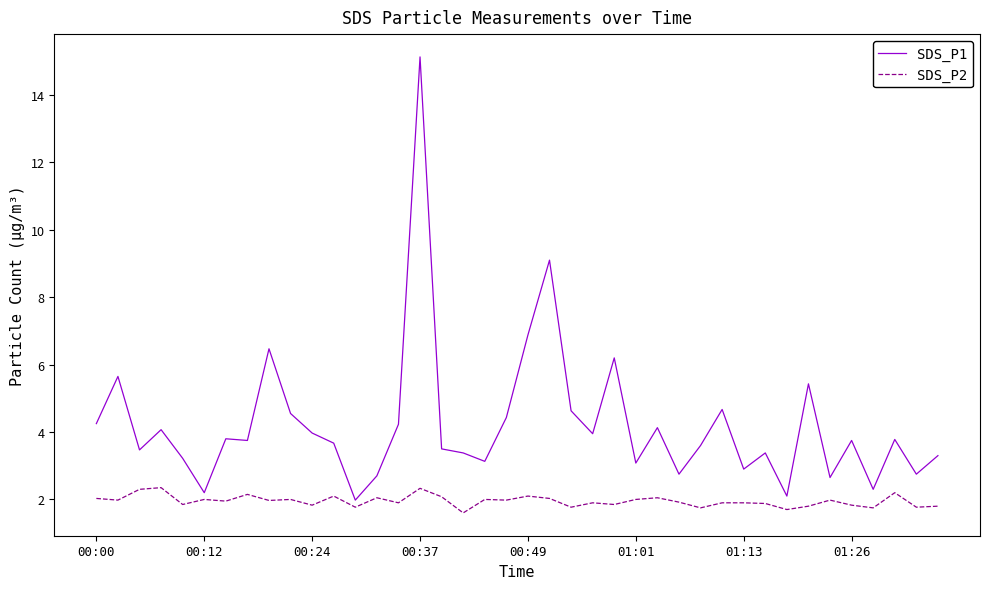

What is the sum of all SDS_P2 values?

78.1